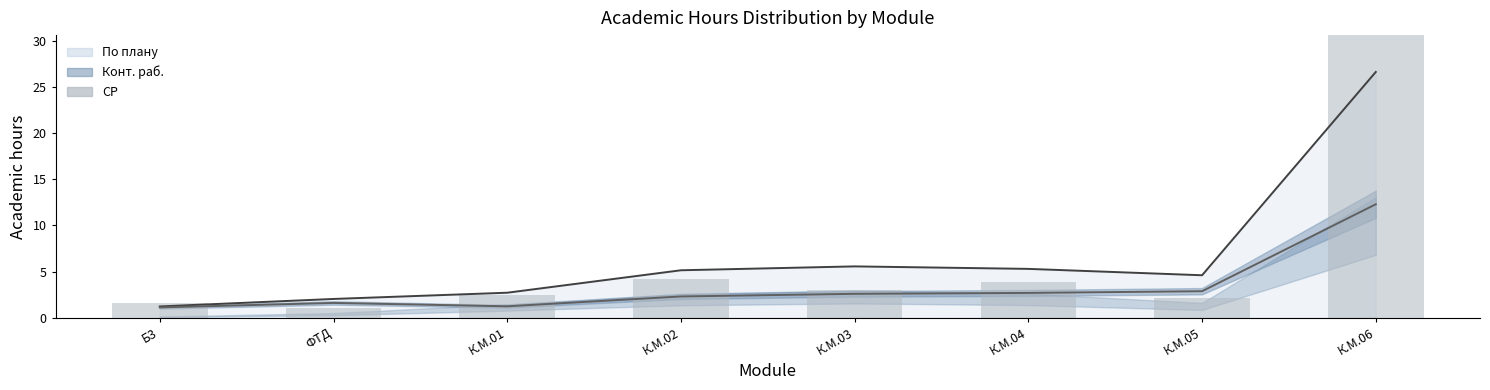

What is the label of the 4th bar from the left?

К.М.02